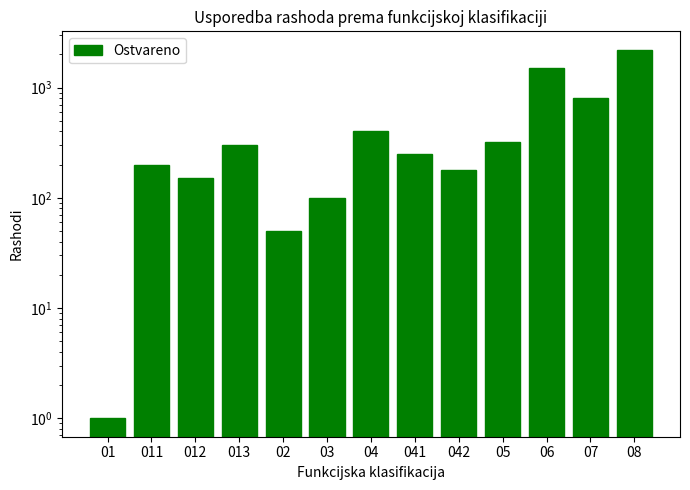

Which has a higher value, 02 or 01?

02